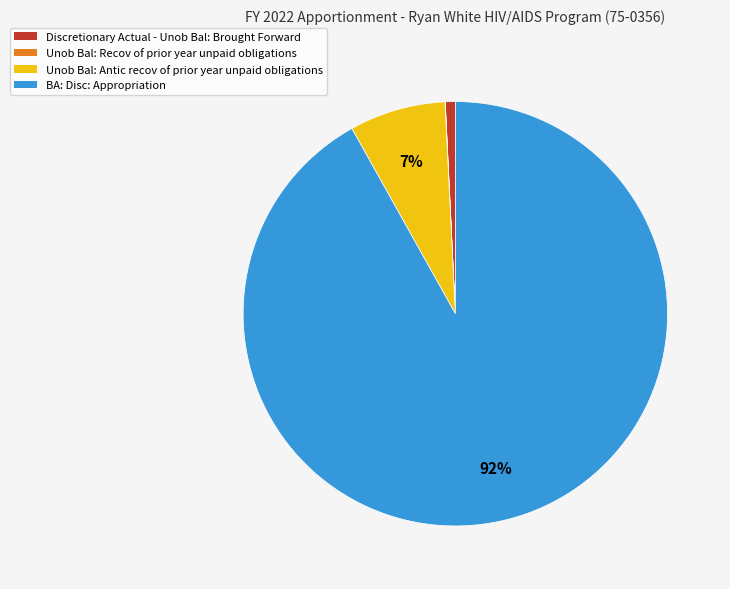

Is there a majority slice in this chart?

Yes